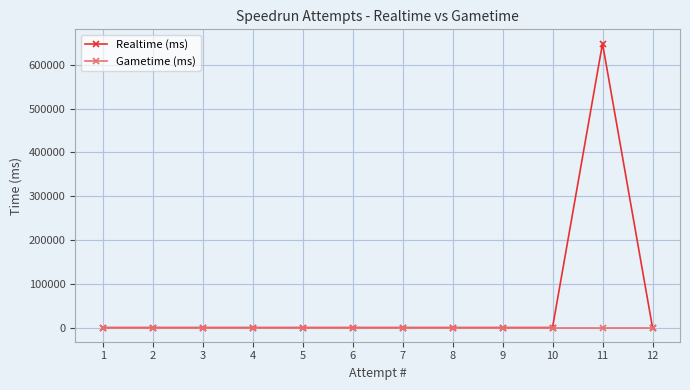

Reading right to left, what are all the values shown in this chart?

Realtime (ms): 12=0	11=648371	10=0	9=0	8=0	7=0	6=0	5=0	4=0	3=0	2=0	1=0
Gametime (ms): 12=0	11=0	10=0	9=0	8=0	7=0	6=0	5=0	4=0	3=0	2=0	1=0